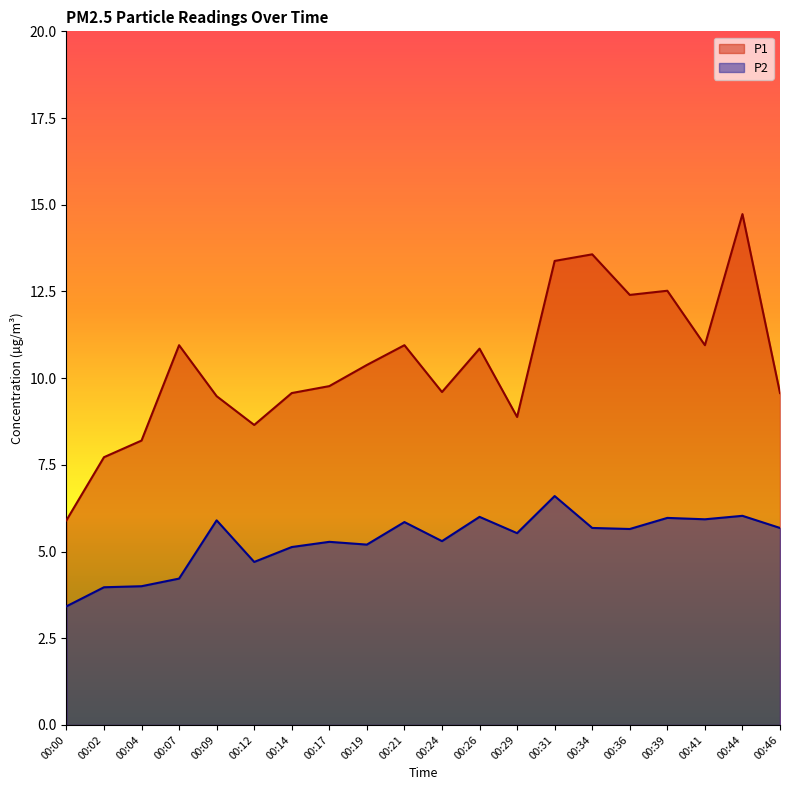

True or false: P1 has more than 2 points higher than both neighbors.

True